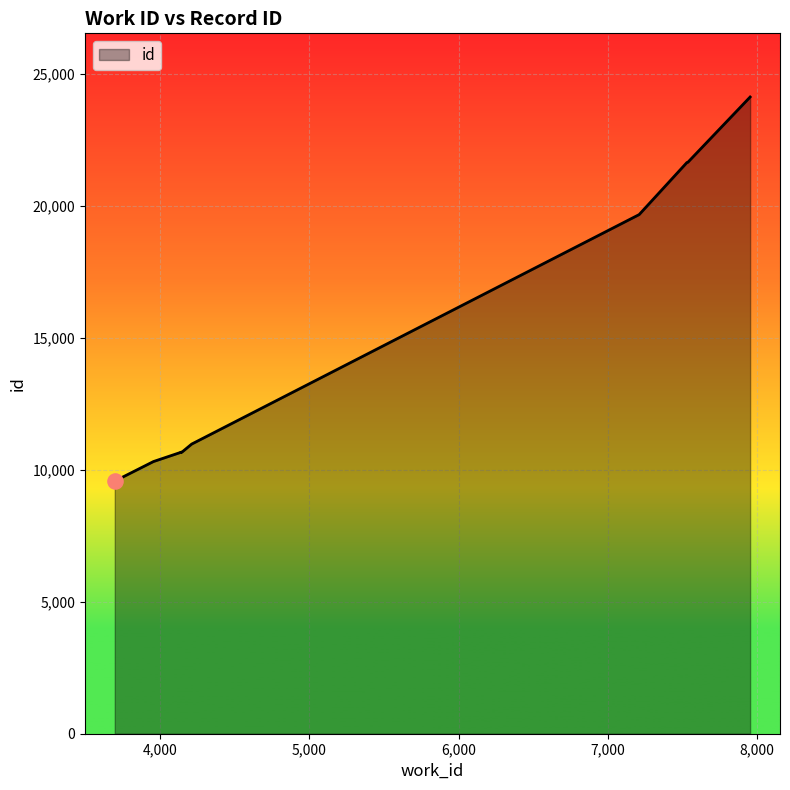

Between 7535 and 3698, which is larger?

7535